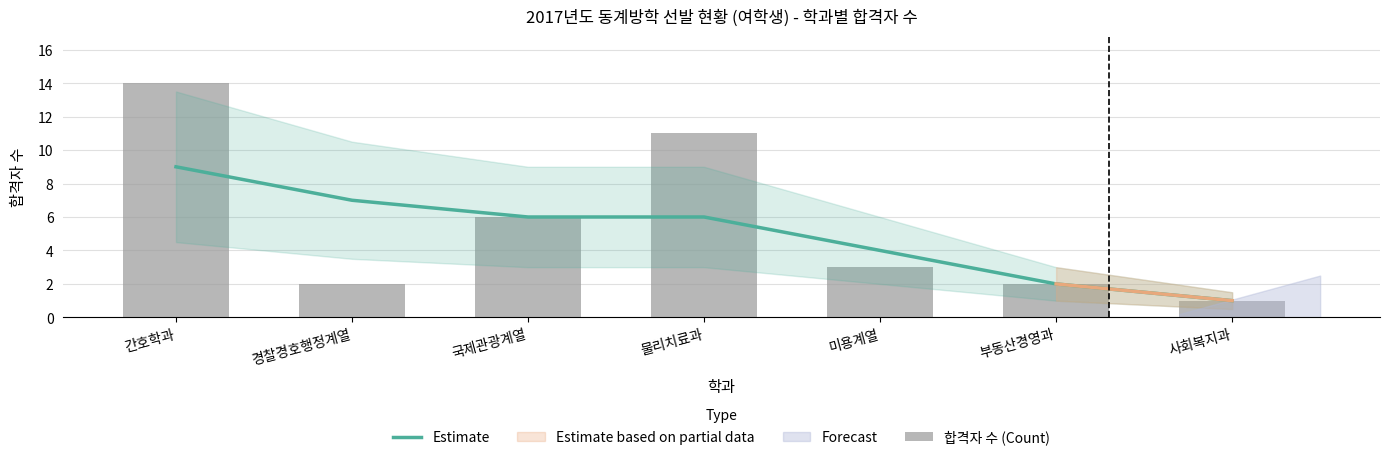

Rank the series by their average value, from highest to lowest.

합격자 수 (Count), Estimate